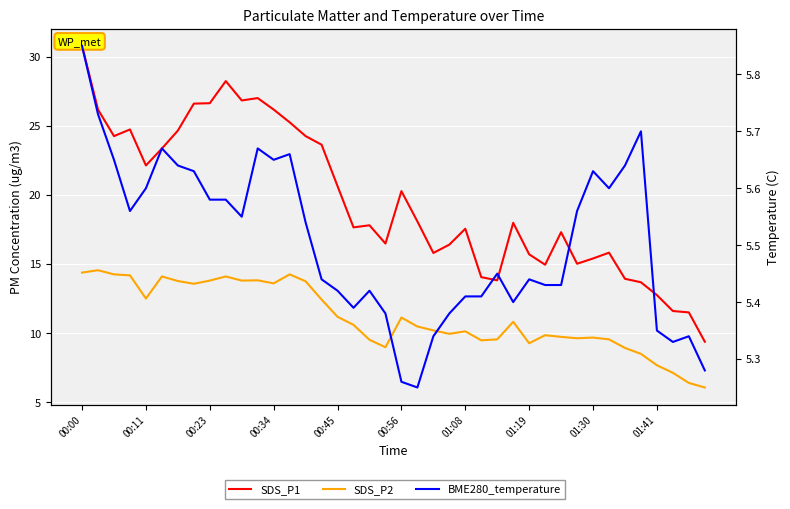

What is the difference between the highest and lowest values at 00:34?

20.5